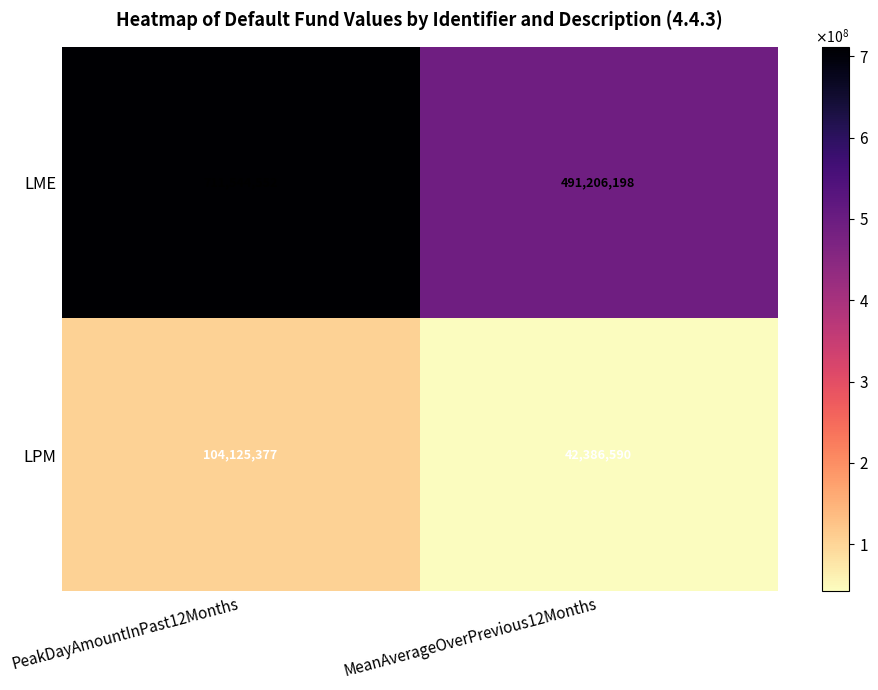

Between PeakDayAmountInPast12Months and MeanAverageOverPrevious12Months, which series saw the biggest shift?

LME